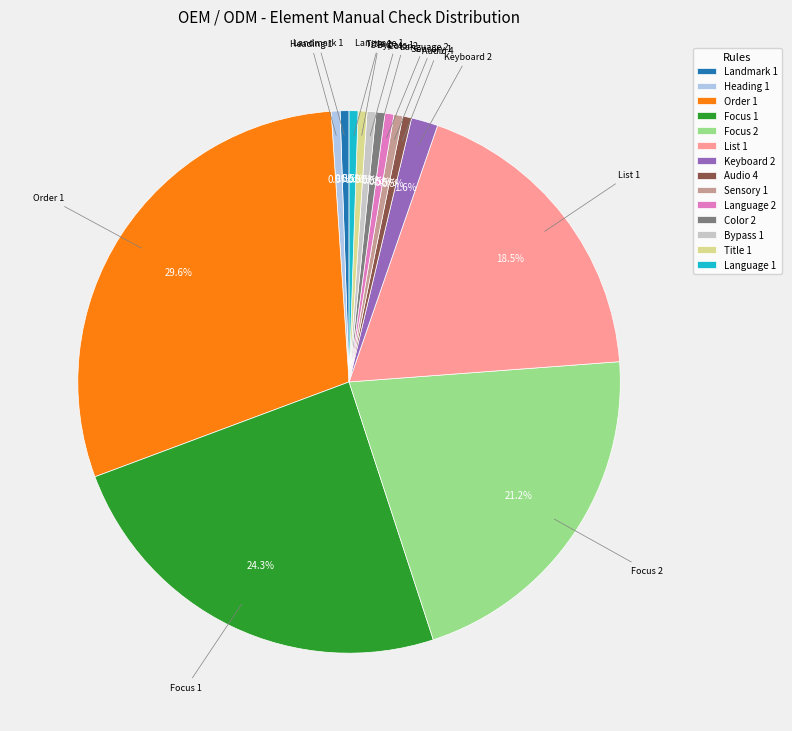

What is the largest slice in the pie chart?

Order 1